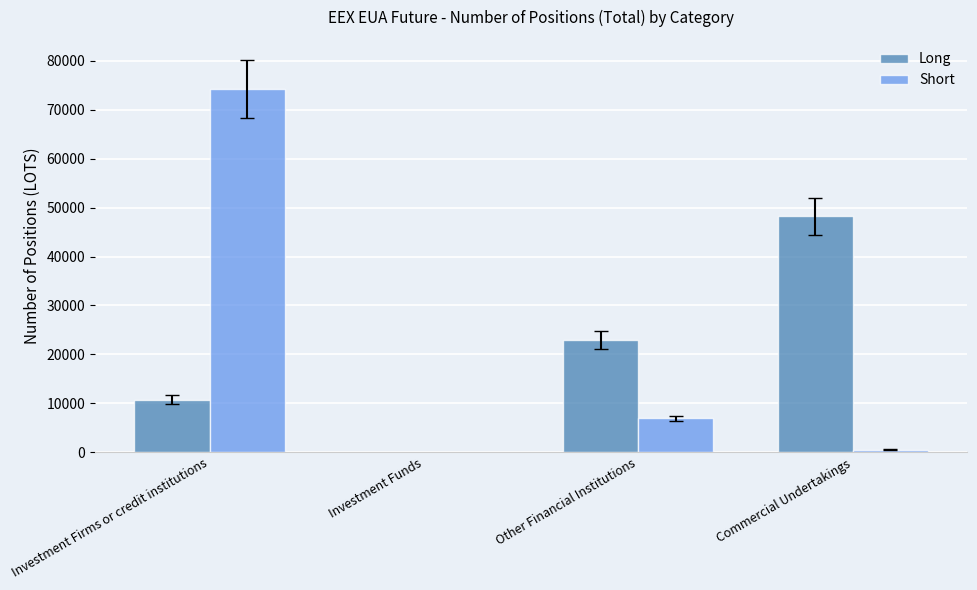

How many groups of bars are there?

4